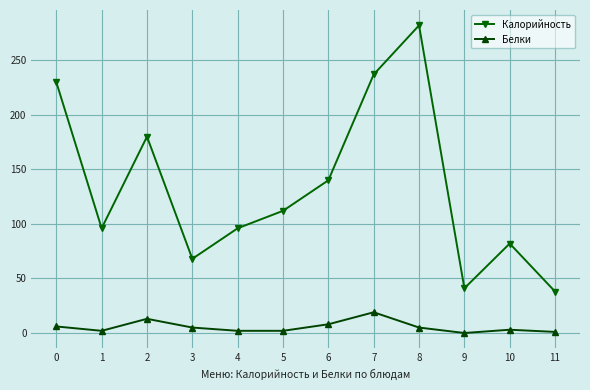

What is the difference between the maximum and minimum values in the Белки series?

19